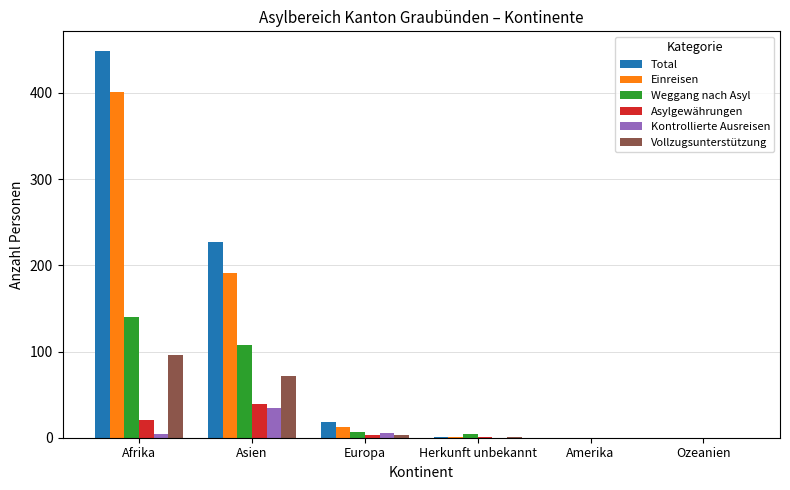

Between Afrika and Asien, which series saw the biggest shift?

Total